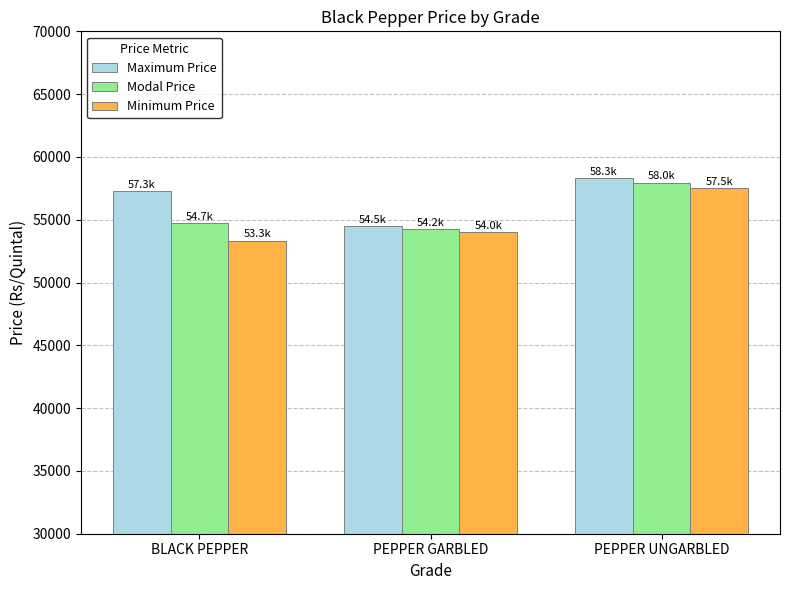

Which series has the largest range (max minus min)?

Minimum Price